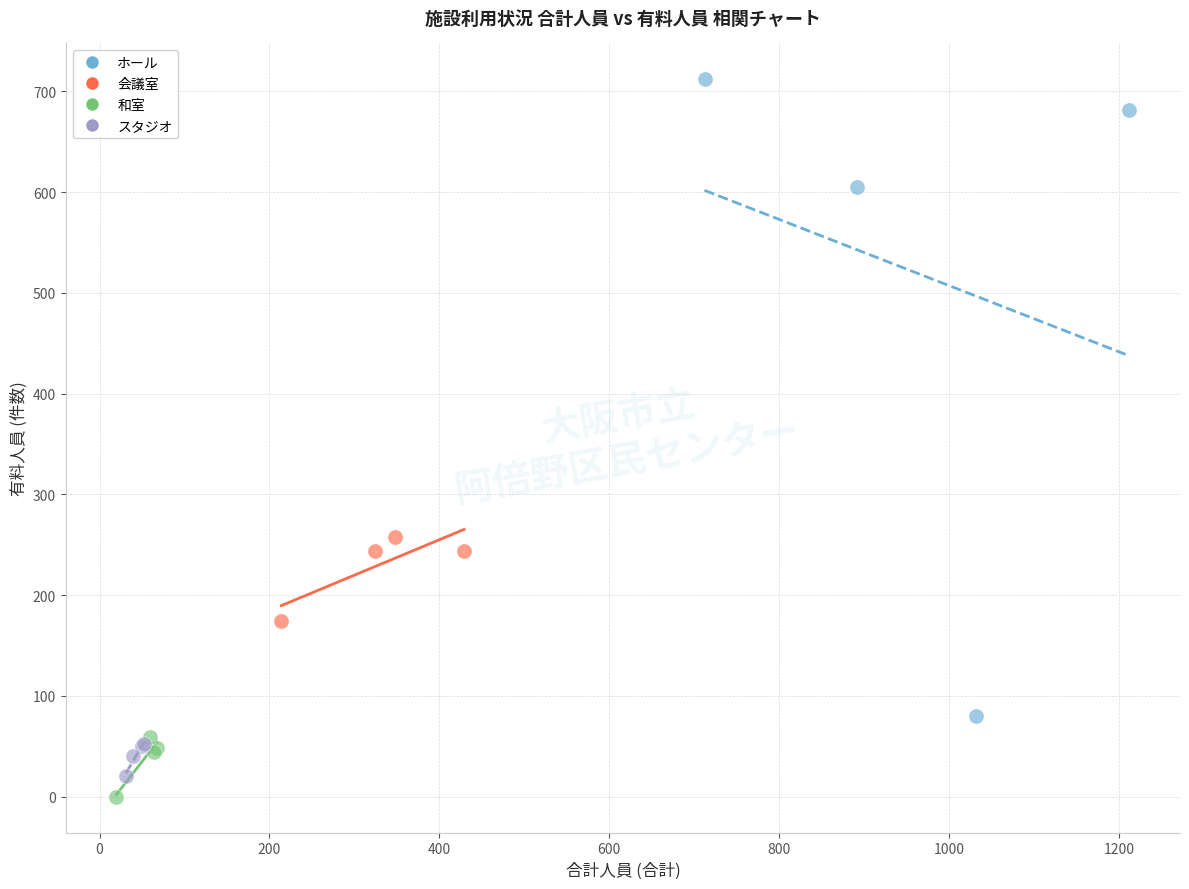

What are all the series names shown in the legend?

ホール, 会議室, 和室, スタジオ